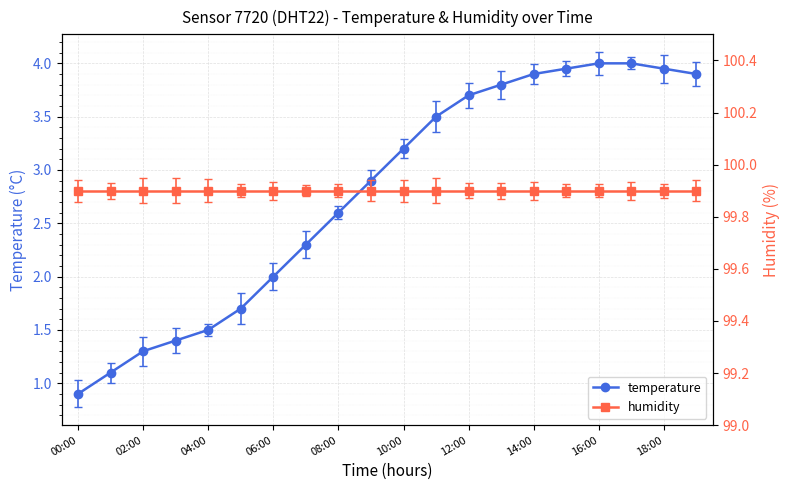

Is it true that temperature equals 4.0 at 16:00?

True